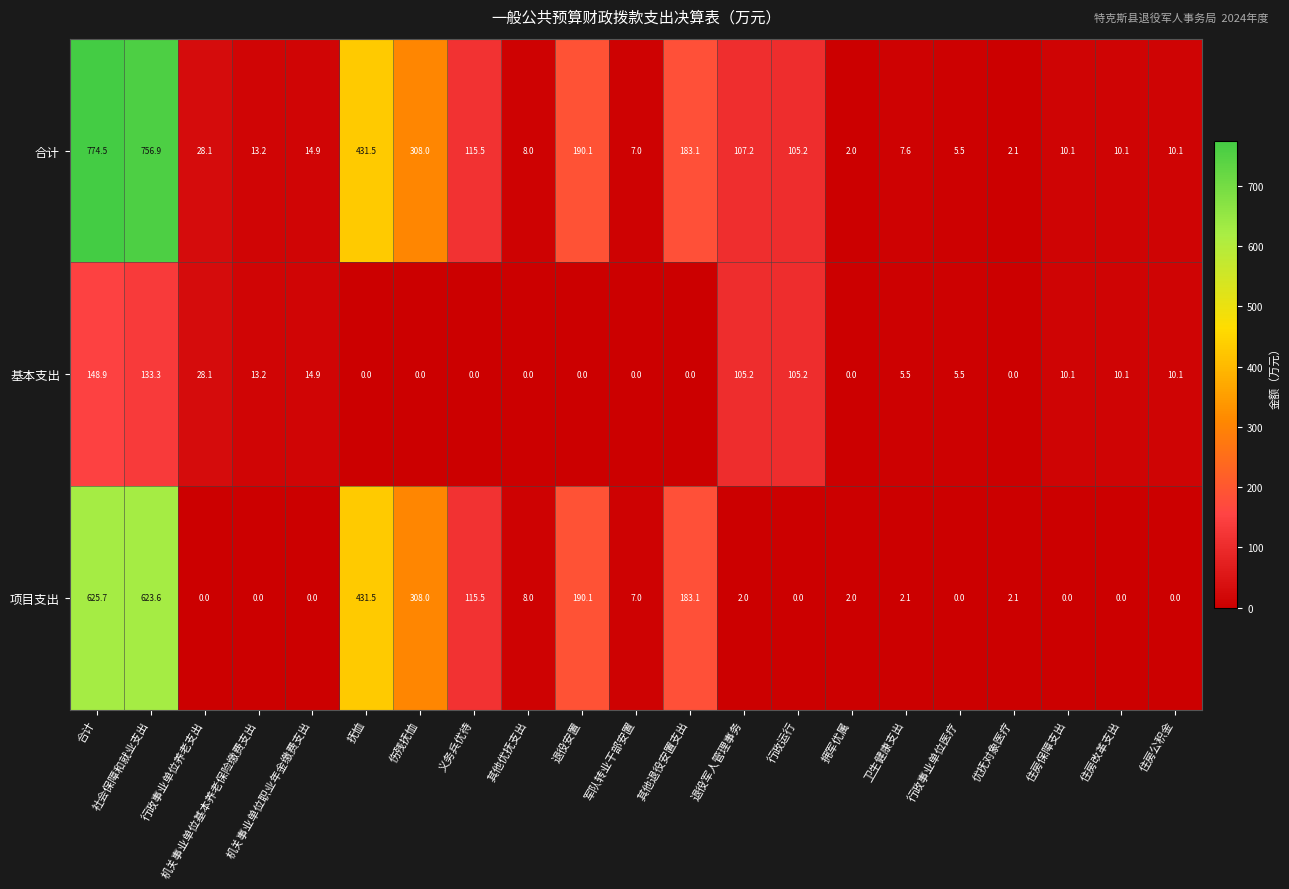

Which category has the lowest value in the 合计 series?

拥军优属